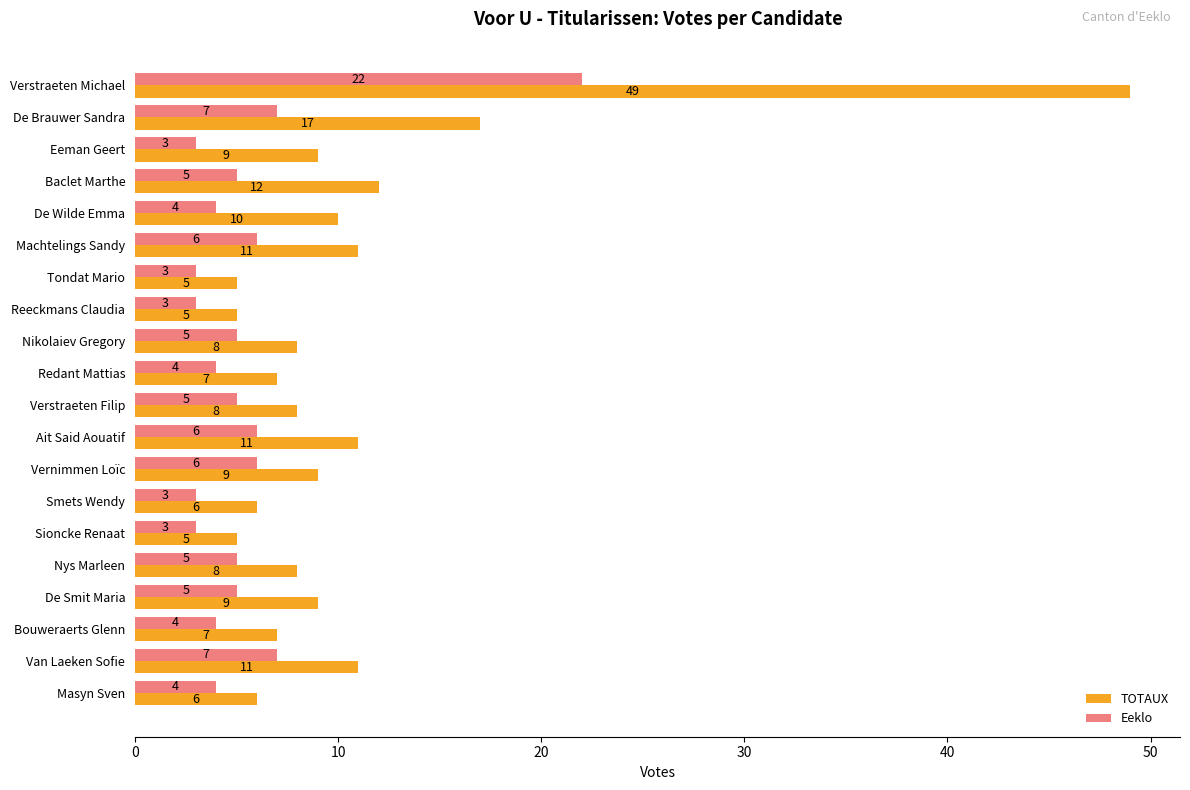

What is the sum of all Eeklo values?

110